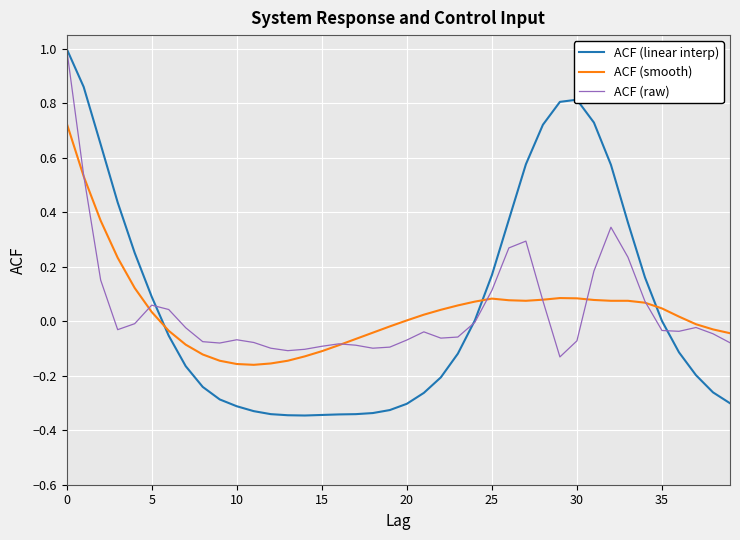

What is the greatest value displayed?

1.0